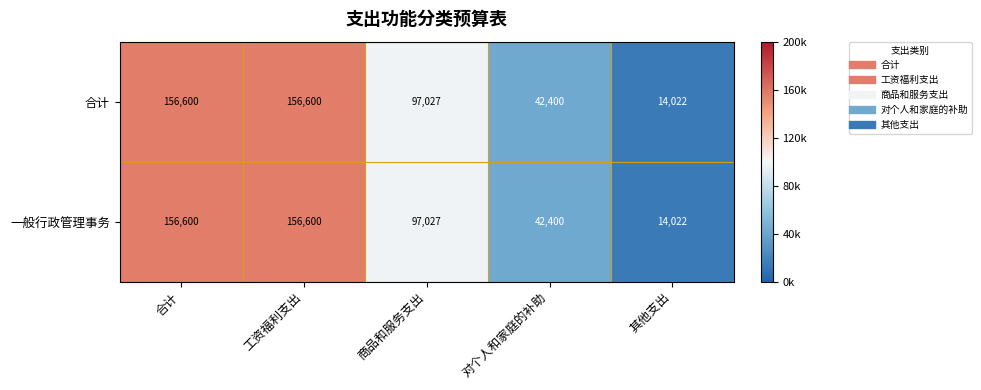

How many values in the 合计 series are below 97027?

2